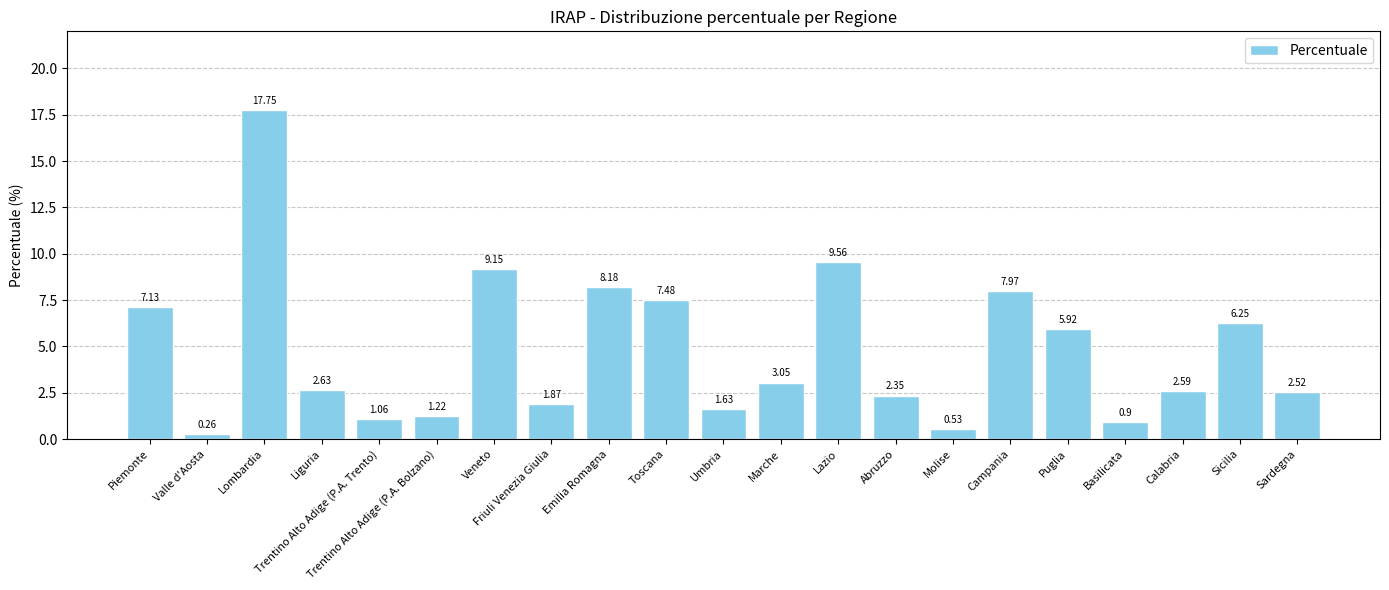

What is the change in value from Trentino Alto Adige (P.A. Bolzano) to Veneto?

+7.9